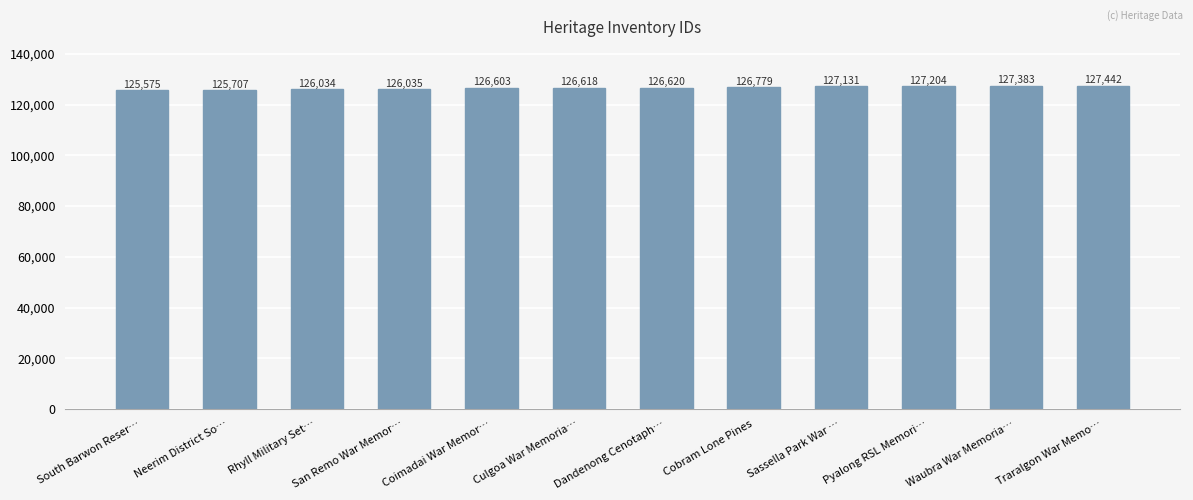

What is the change in value from Coimadai War Memor… to Pyalong RSL Memori…?

+601